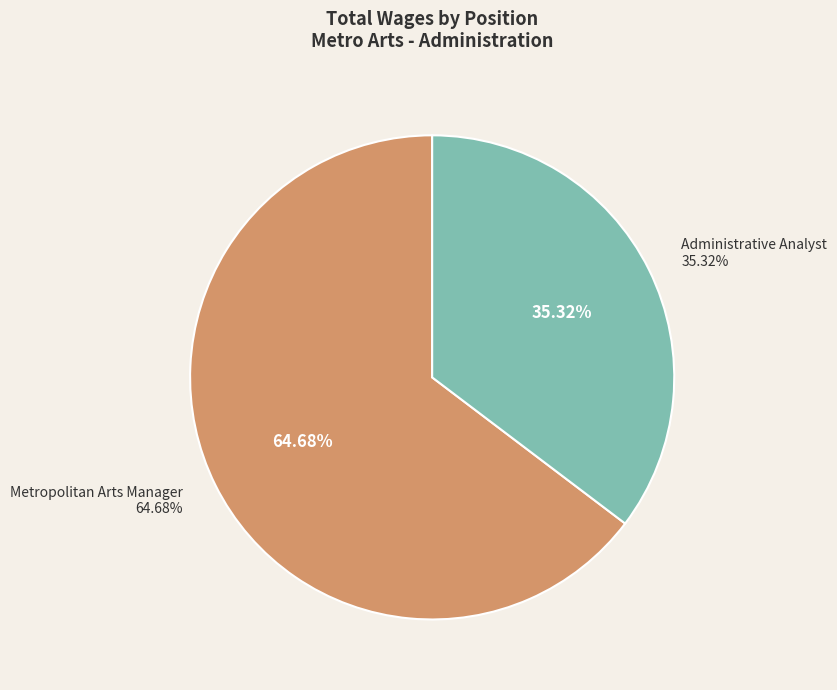

The Metropolitan Arts Manager slice represents 58% of the pie. True or false?

False